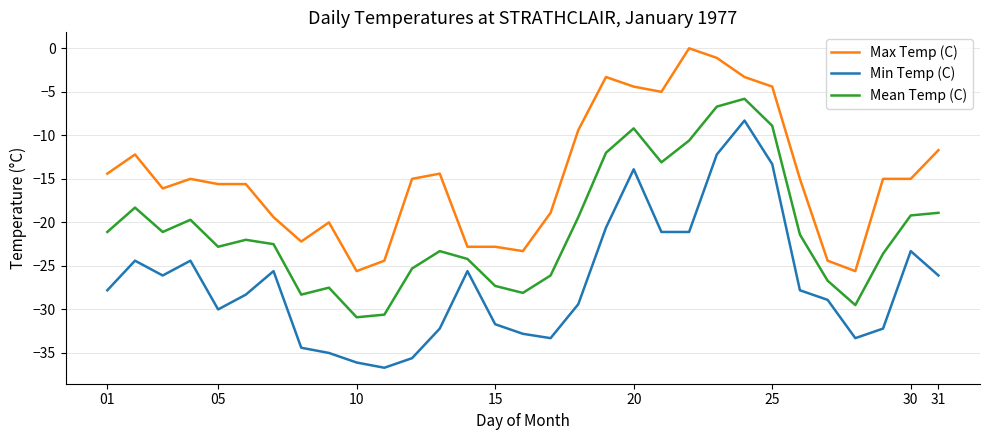

How many series are shown in this chart?

3